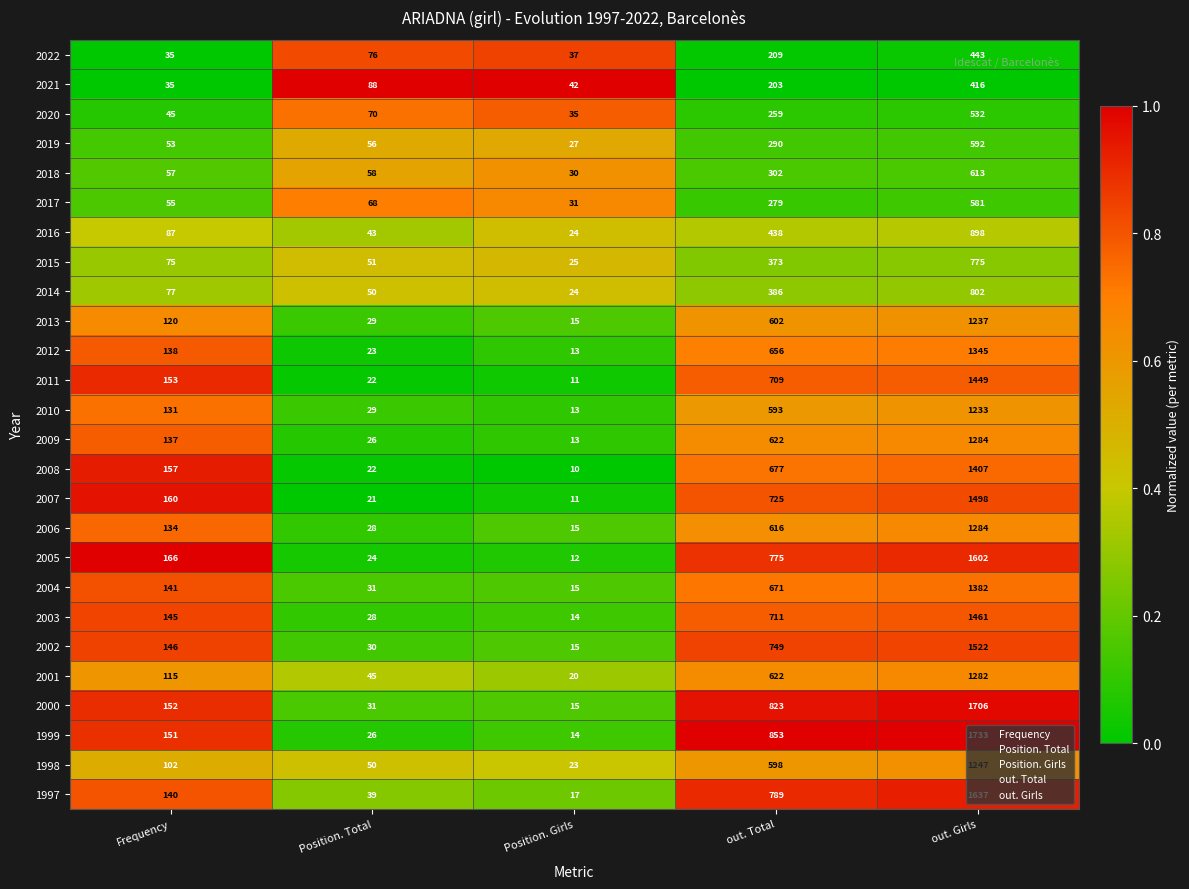

At which category is the sum across all series the highest?

out. Girls